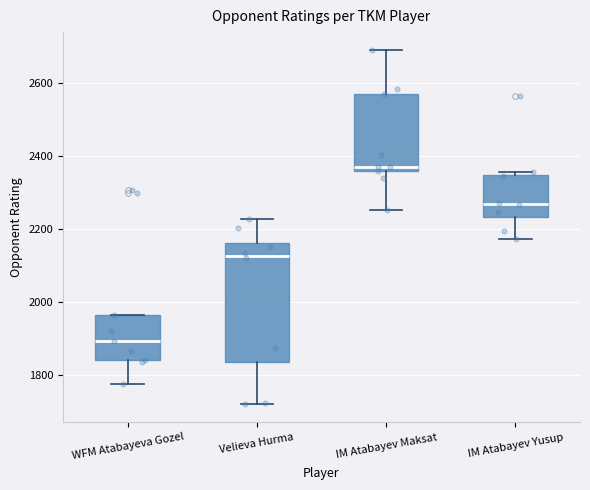

Reading left to right, read every box against the y-axis: the position of its median line, the range the box covers, and the ends of its whiskers. The values are not printed on the chart, so give them approximately, as read against the axis.

WFM Atabayeva Gozel: median 1900, box 1840 to 1960, whiskers 1780 to 1960
Velieva Hurma: median 2120, box 1840 to 2160, whiskers 1720 to 2220
IM Atabayev Maksat: median 2360 (just above the box's lower edge), box 2360 to 2560, whiskers 2260 to 2700
IM Atabayev Yusup: median 2260, box 2240 to 2340, whiskers 2180 to 2360